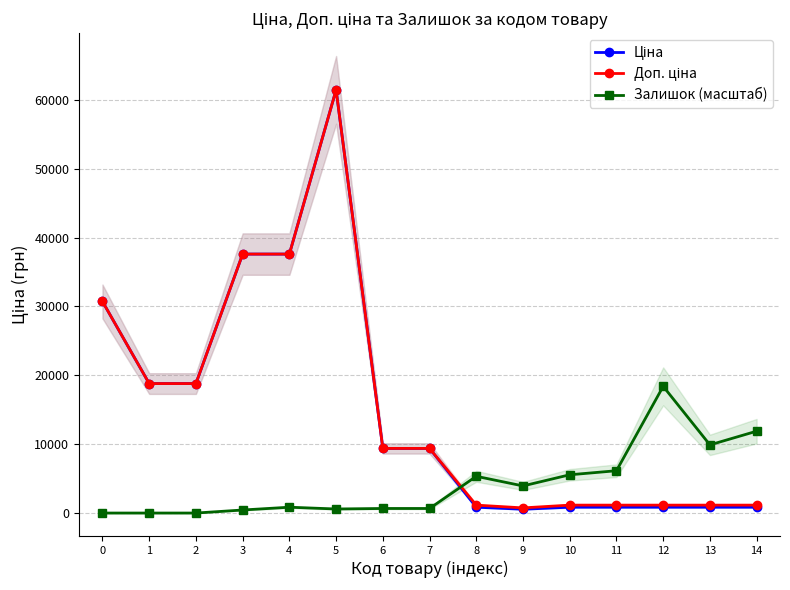

What is the value of the Доп. ціна point at the 4th from the left?

37593.6